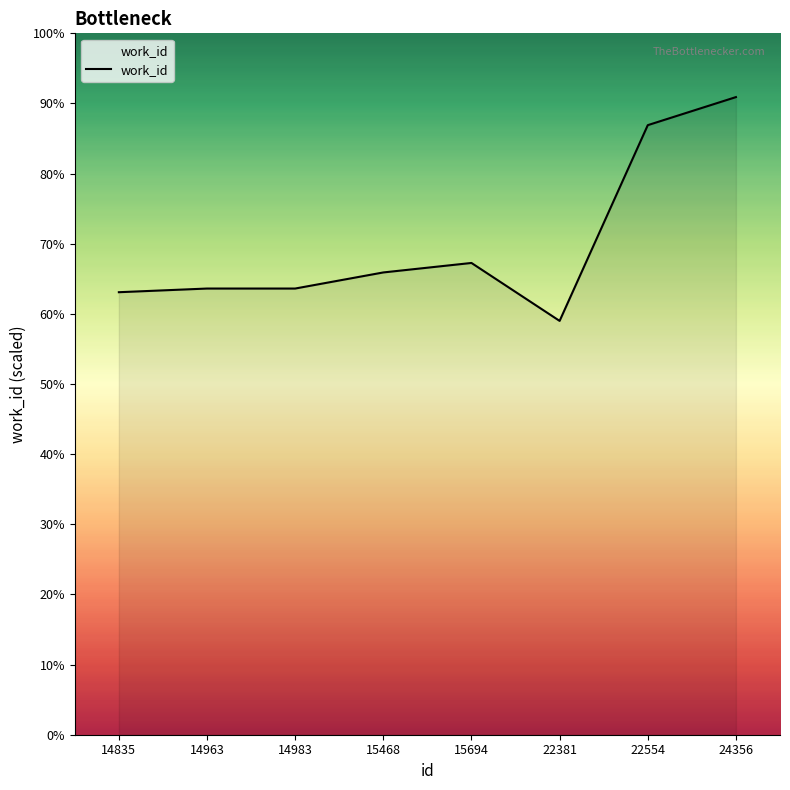

True or false: the data has more than 1 interior local peaks.

False